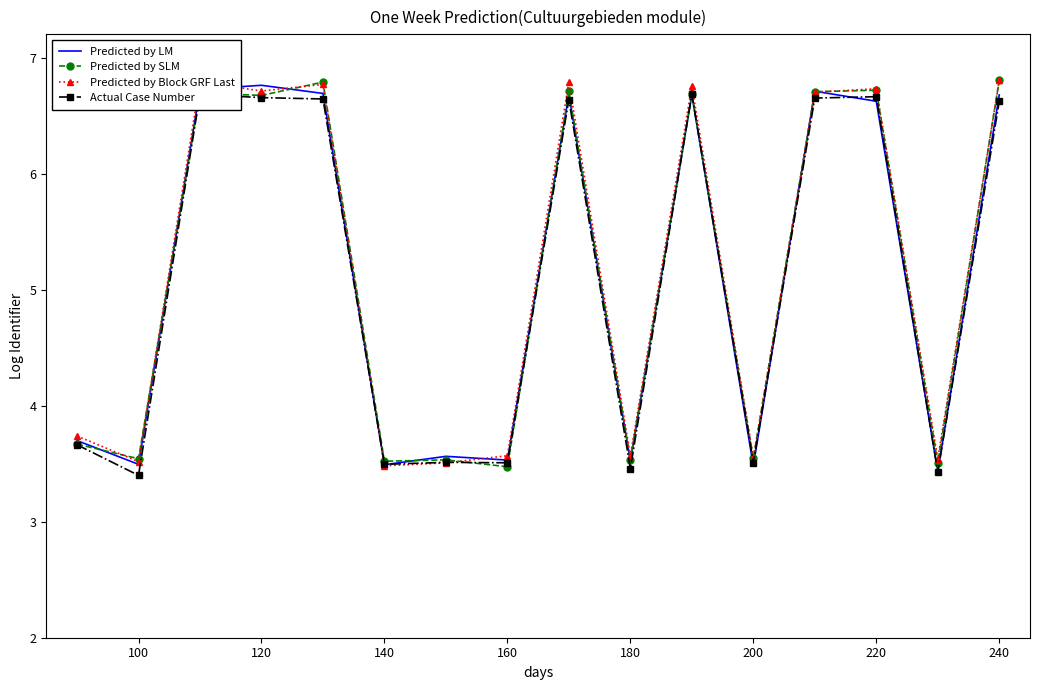

What is the smallest value displayed?

3.4